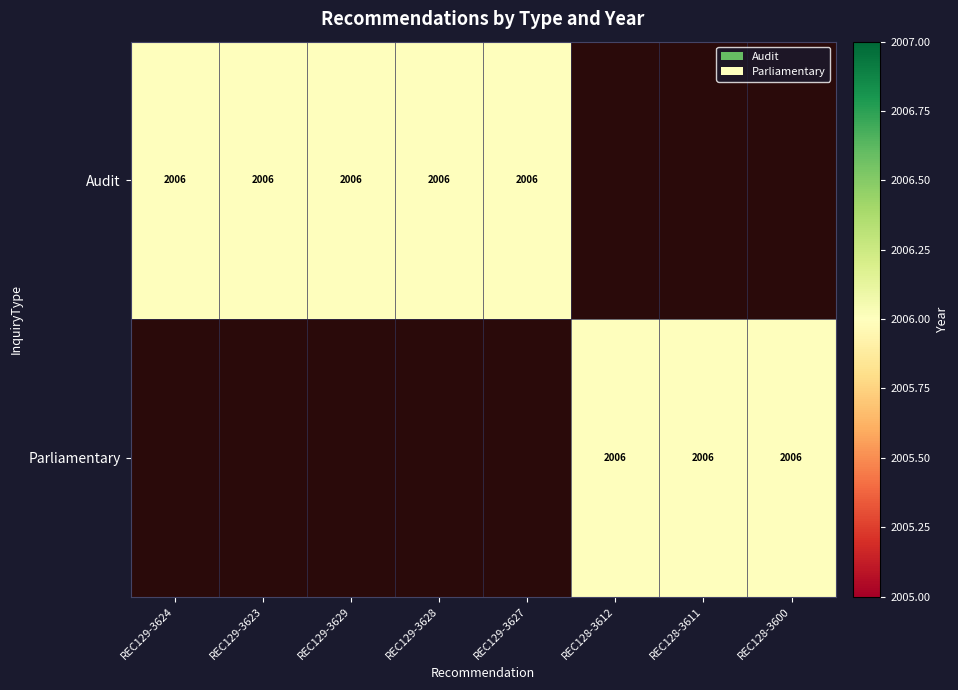

Rank the categories by Audit value from highest to lowest.

REC129-3624, REC129-3623, REC129-3629, REC129-3628, REC129-3627, REC128-3612, REC128-3611, REC128-3600